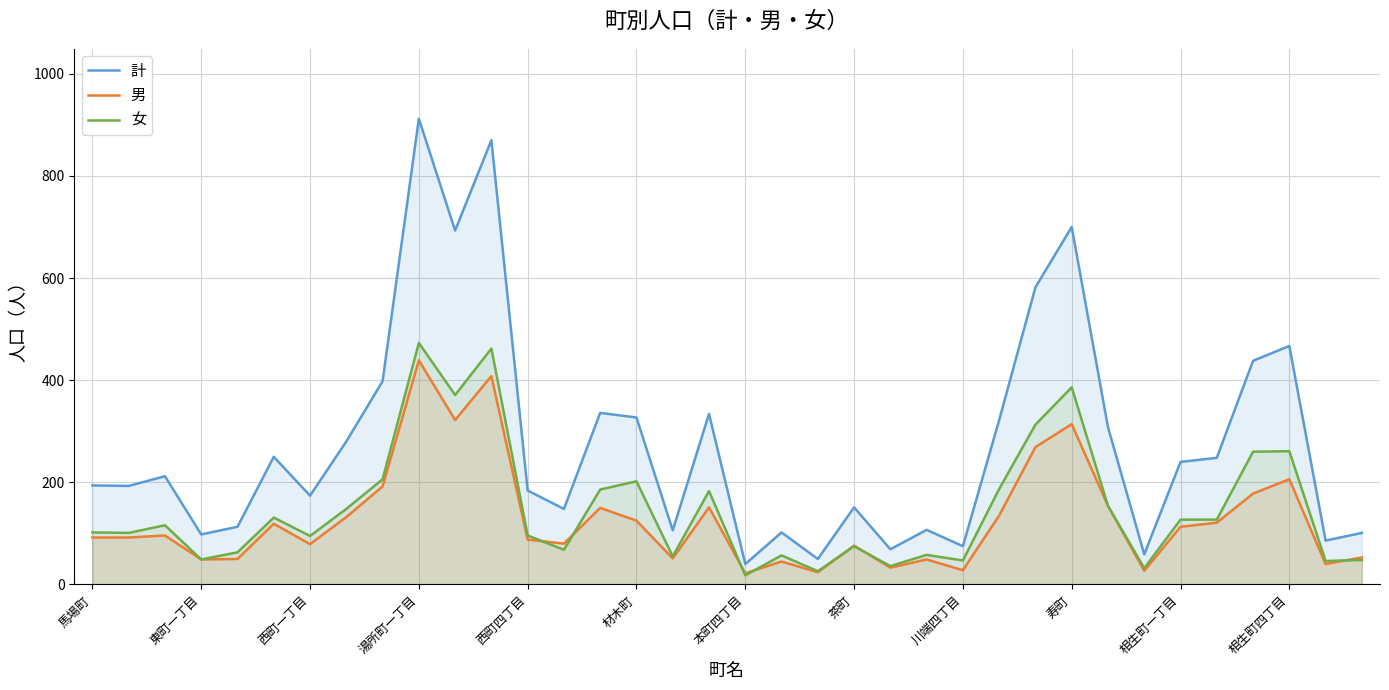

What is the value of the 男 point at the 34th from the left?

206